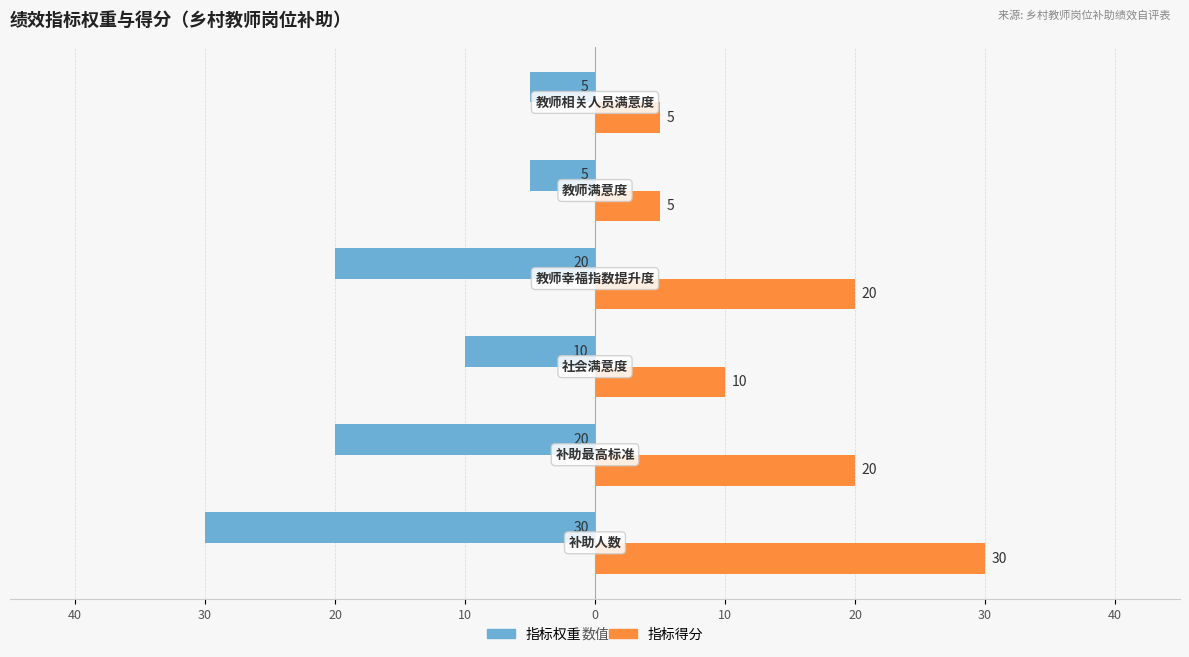

What are all the series names shown in the legend?

指标权重, 指标得分